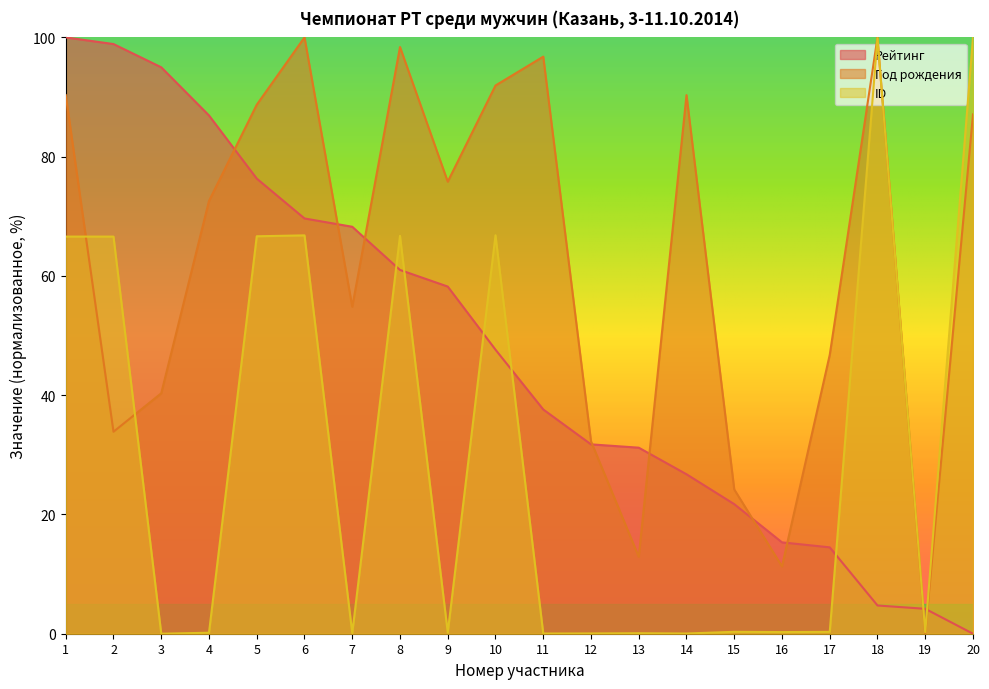

Is the value of Год рождения at 1 greater than the value of ID at 8?

Yes